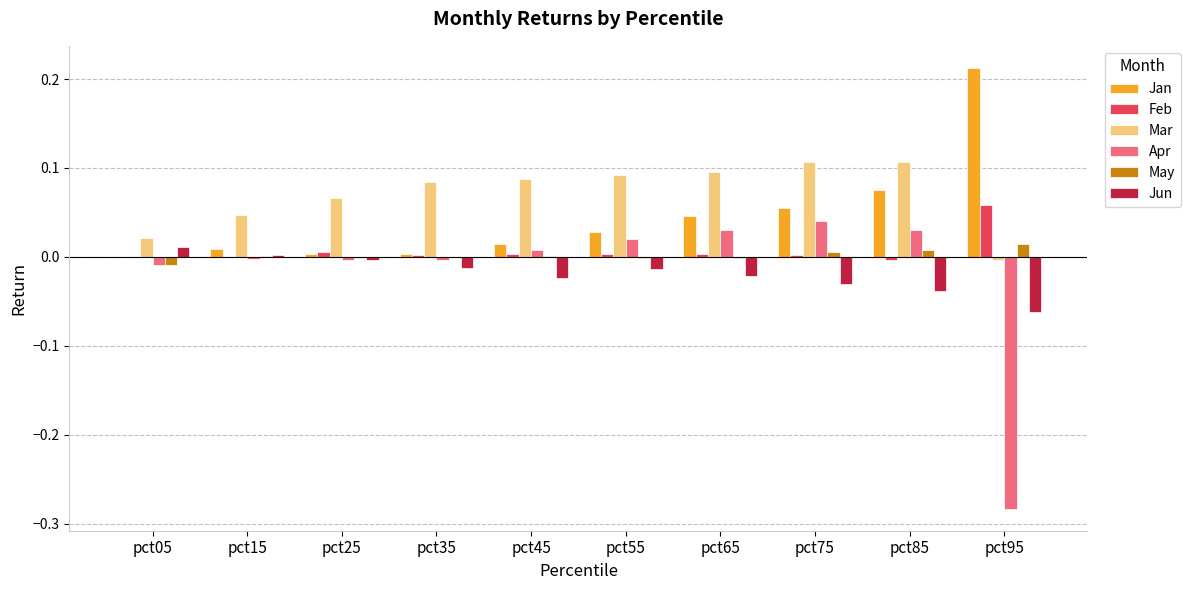

Is it true that Jun equals -0.1 at pct85?

False